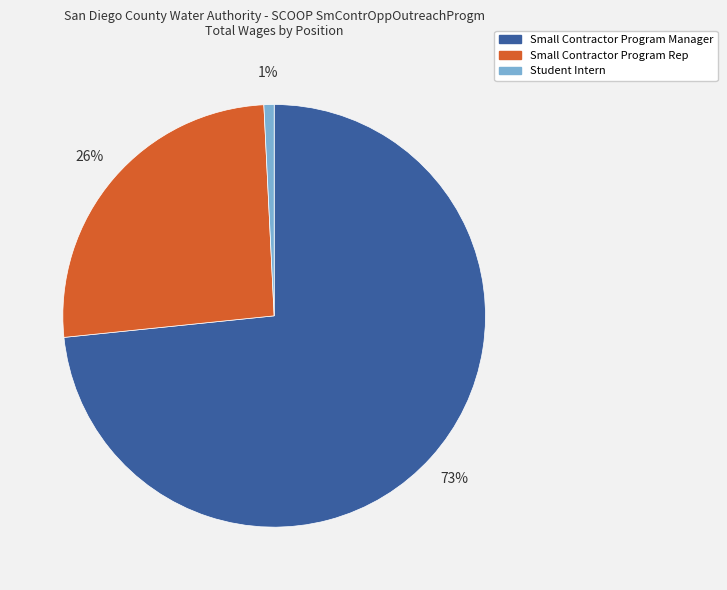

Do Small Contractor Program Manager and Small Contractor Program Rep together represent more than half of the pie?

Yes